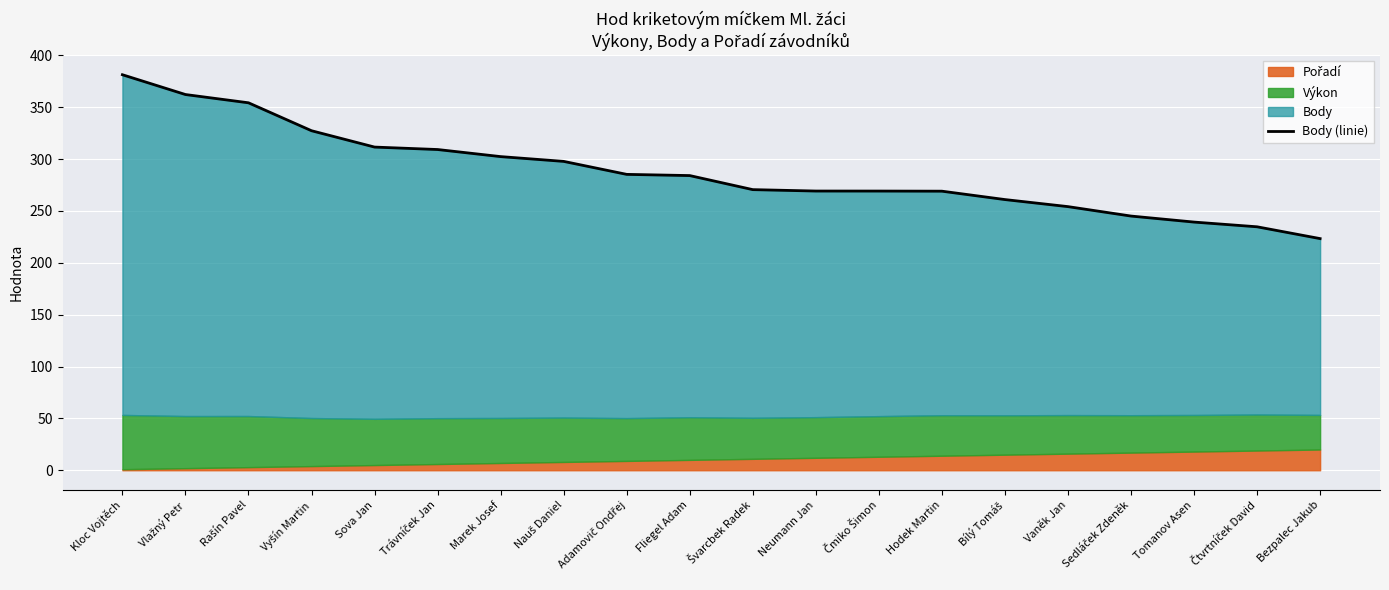

At which category does the chart reach its peak across all series?

Kloc Vojtěch